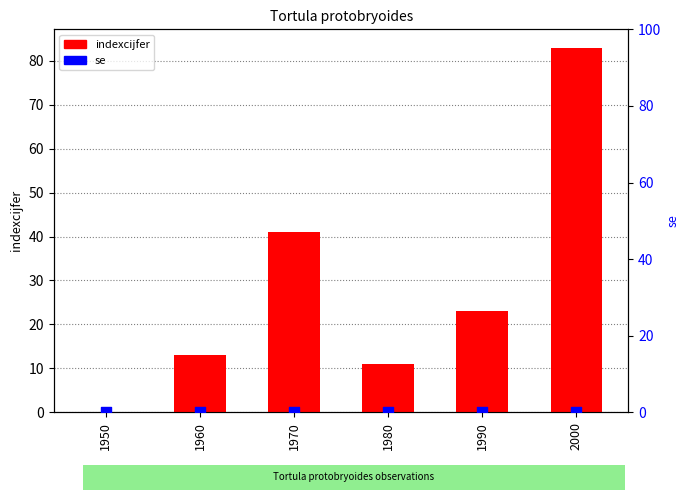

Which series reaches the maximum Y coordinate?

indexcijfer